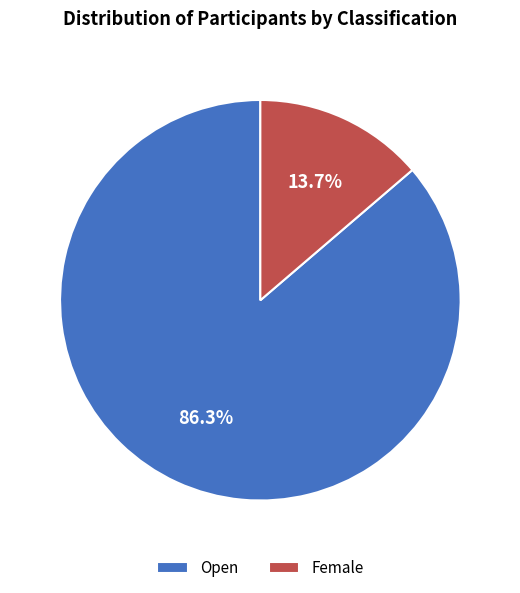

Which category has the biggest portion of the pie?

Open